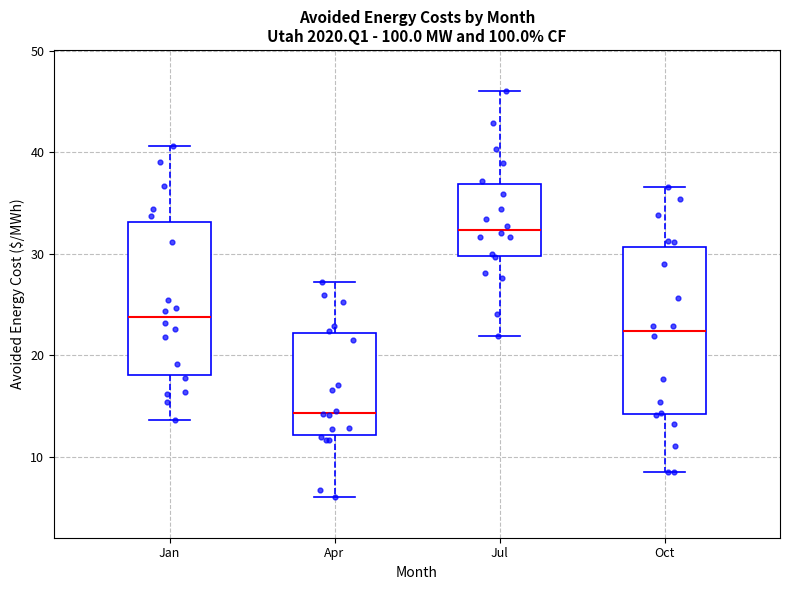

Which box has the highest median line?

Jul